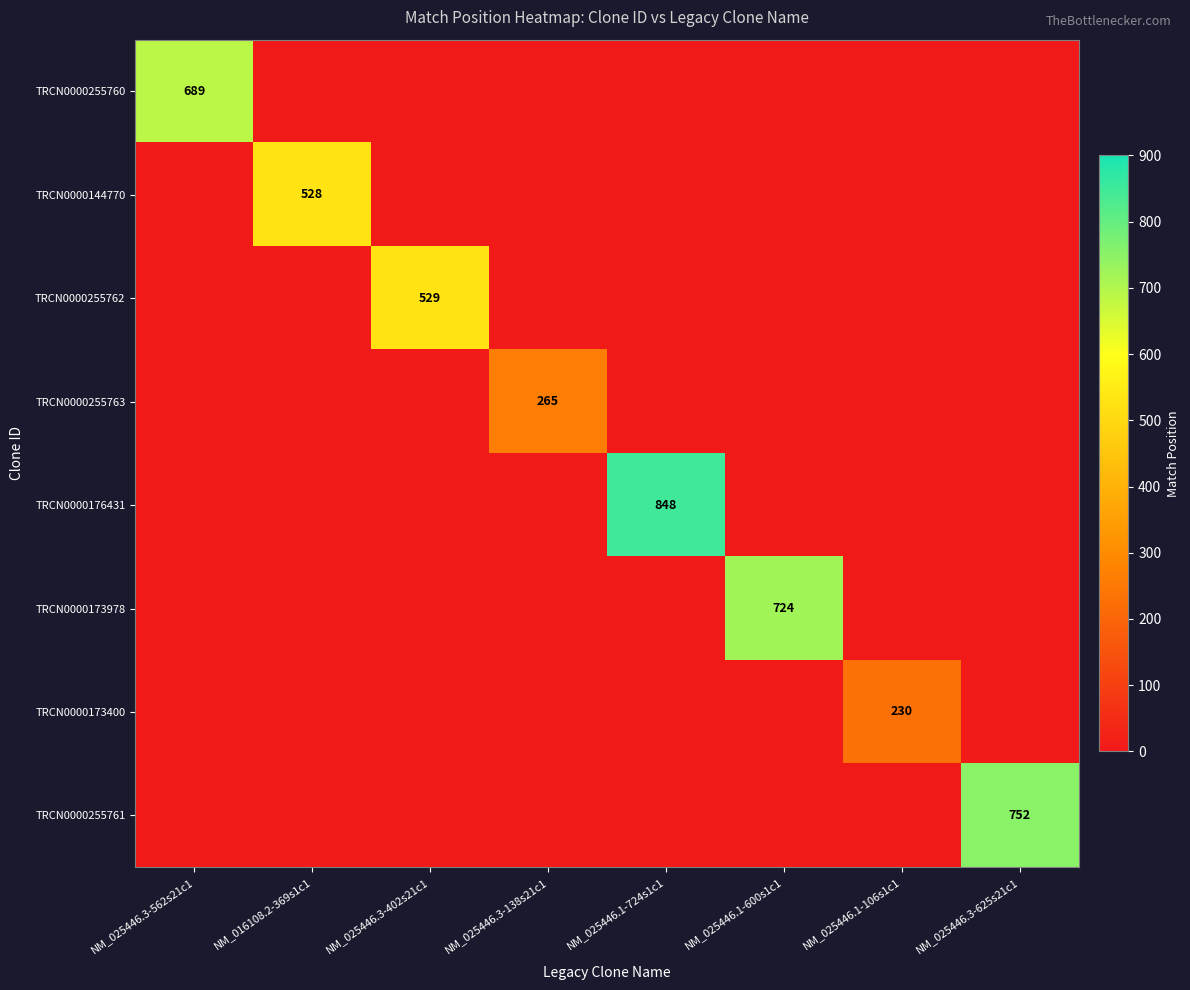

True or false: TRCN0000173978 has a value of 724 at NM_025446.1-600s1c1.

True